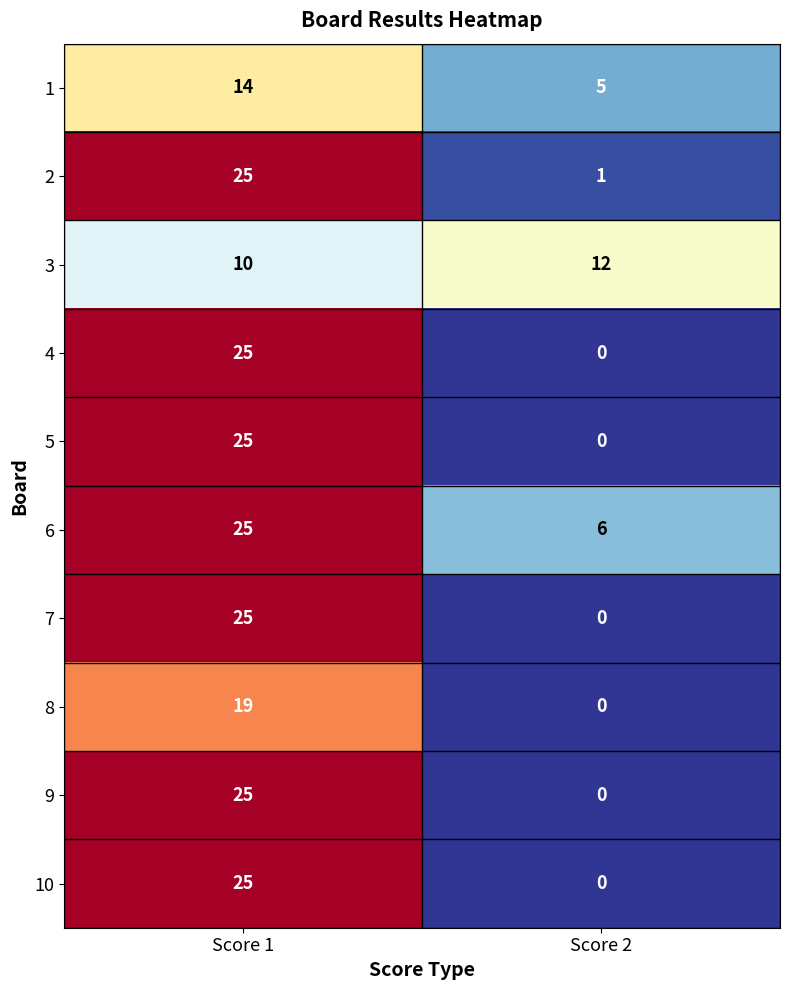

Reading right to left, extract all data points from this chart.

1: Score 2=5	Score 1=14
2: Score 2=1	Score 1=25
3: Score 2=12	Score 1=10
4: Score 2=0	Score 1=25
5: Score 2=0	Score 1=25
6: Score 2=6	Score 1=25
7: Score 2=0	Score 1=25
8: Score 2=0	Score 1=19
9: Score 2=0	Score 1=25
10: Score 2=0	Score 1=25